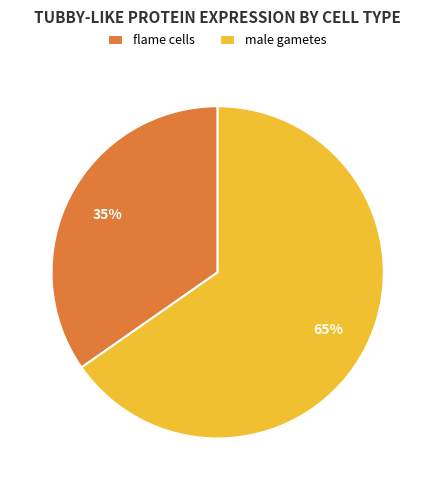

Between male gametes and flame cells, which is larger?

male gametes